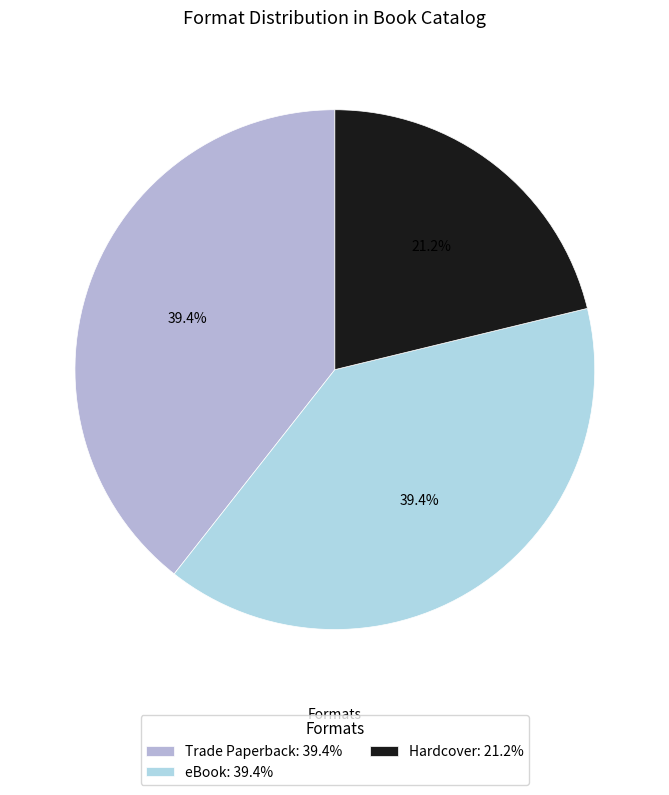

Which slice is the largest?

Trade Paperback